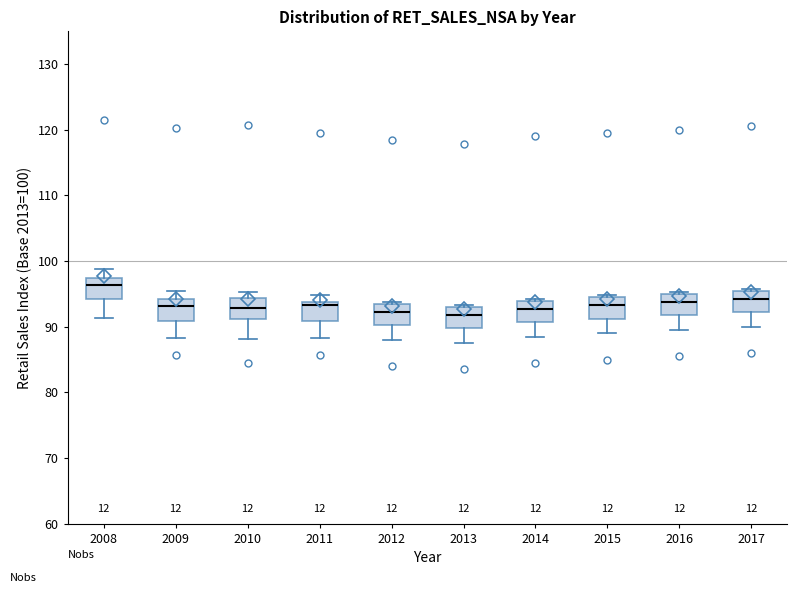

Reading left to right, read every box against the y-axis: the position of its median line, the range the box covers, and the ends of its whiskers. The values are not printed on the chart, so give them approximately, as read against the axis.

2008: median 96, box 94 to 97, whiskers 91 to 99
2009: median 93, box 91 to 94, whiskers 88 to 95
2010: median 93, box 91 to 94, whiskers 88 to 95
2011: median 93, box 91 to 94, whiskers 88 to 95
2012: median 92, box 90 to 94, whiskers 88 to 94
2013: median 92, box 90 to 93, whiskers 88 to 93
2014: median 93, box 91 to 94, whiskers 89 to 94
2015: median 93, box 91 to 95, whiskers 89 to 95
2016: median 94, box 92 to 95, whiskers 90 to 95
2017: median 94, box 92 to 96, whiskers 90 to 96